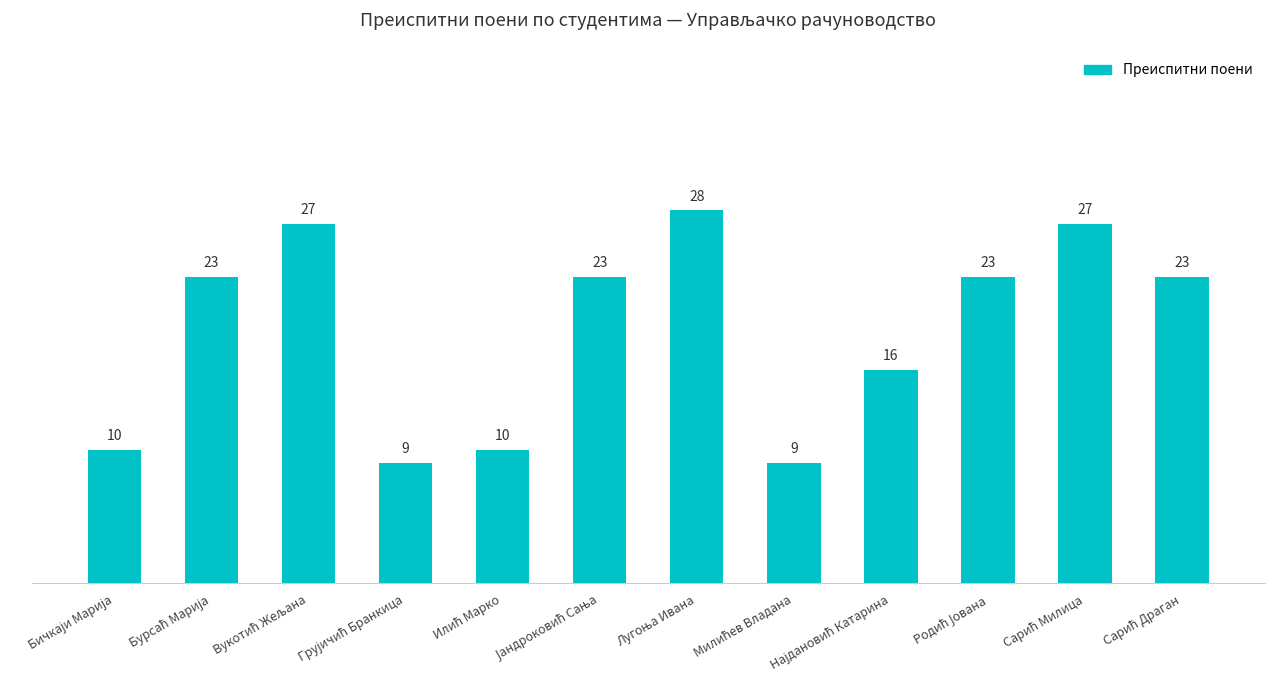

What is the difference between the maximum and minimum values?

19